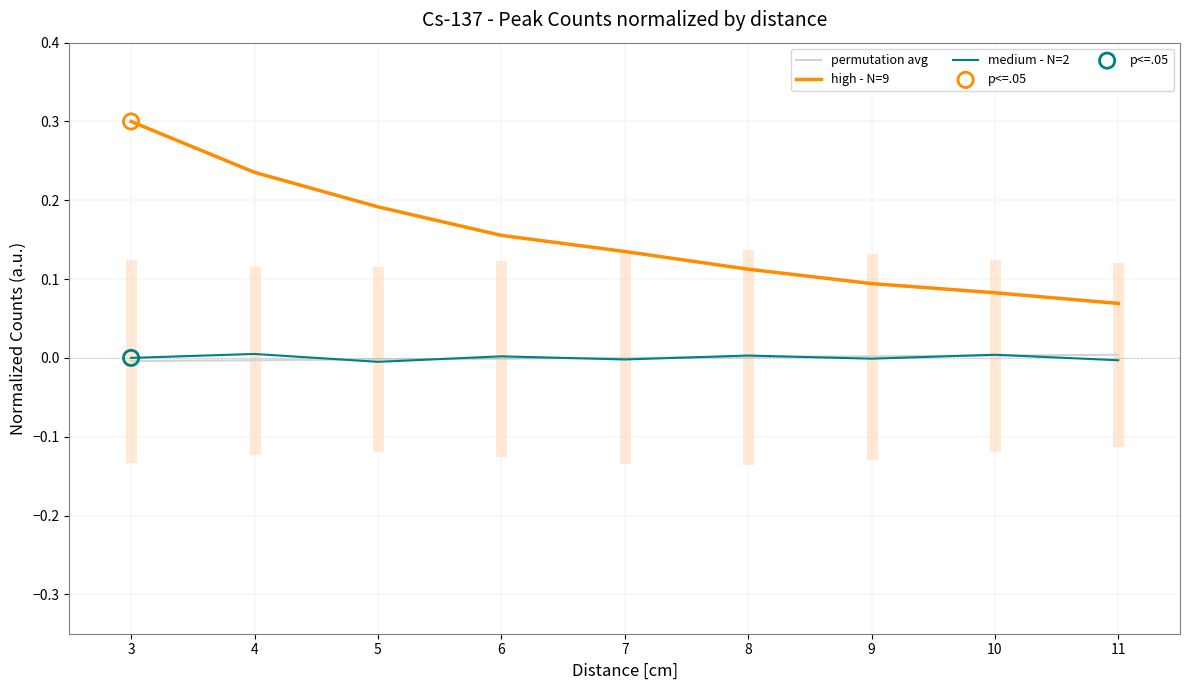

At which category is the sum across all series the highest?

3